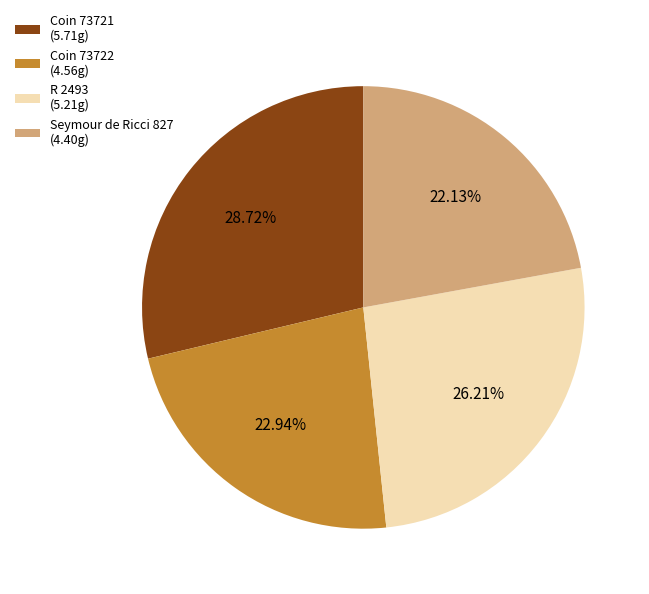

Between Coin 73721 (5.71g) and Coin 73722 (4.56g), which is larger?

Coin 73721 (5.71g)